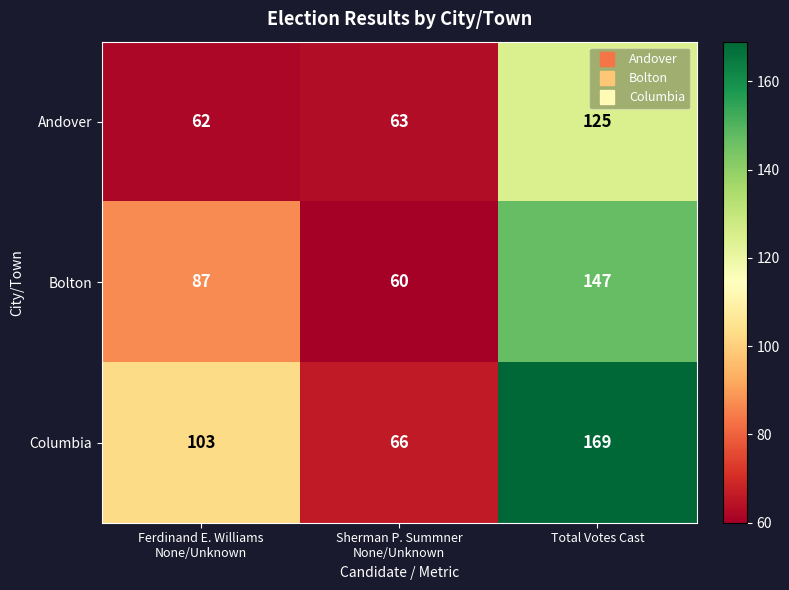

Rank the series at Sherman P. Summner
None/Unknown from lowest to highest value.

Bolton, Andover, Columbia